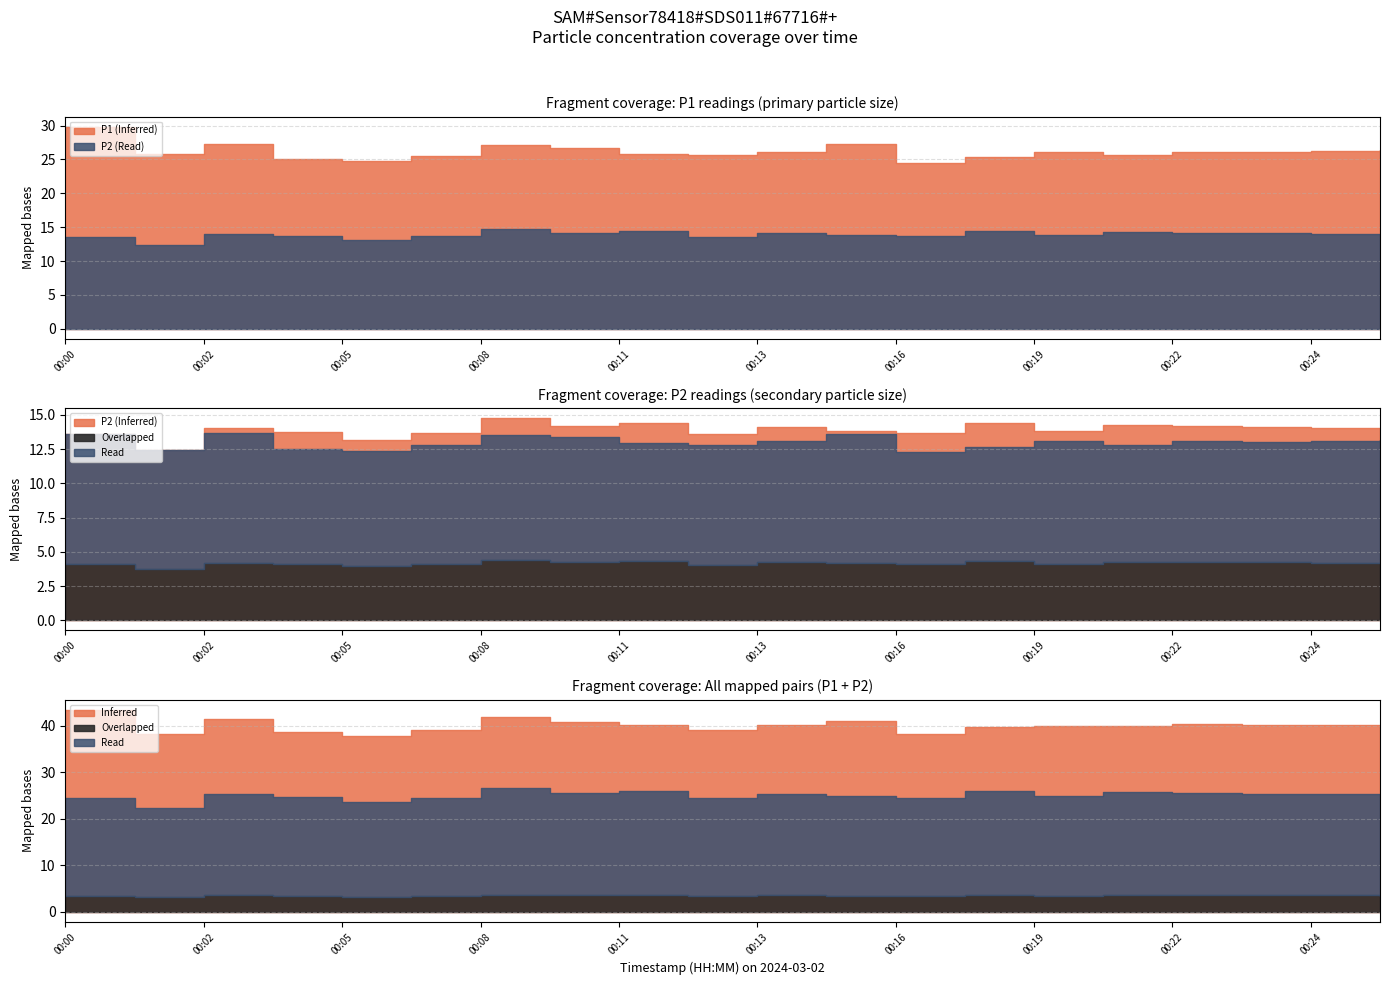

True or false: P2 and P1 cross at least once.

False